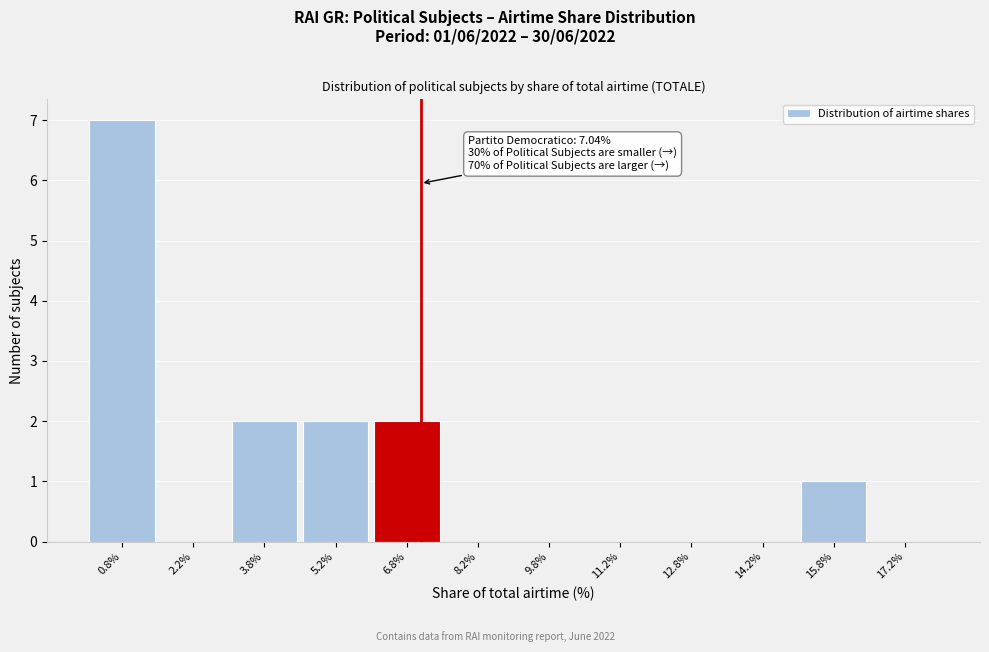

Which range on the x-axis has the tallest bar?

0.0 to 1.5